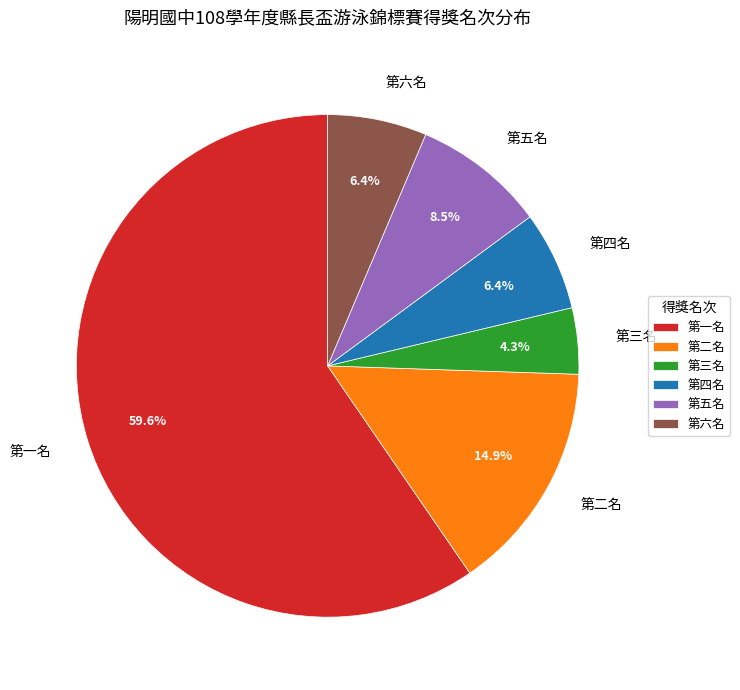

To the nearest percent, what is the combined percentage of 第一名 and 第四名?

66%